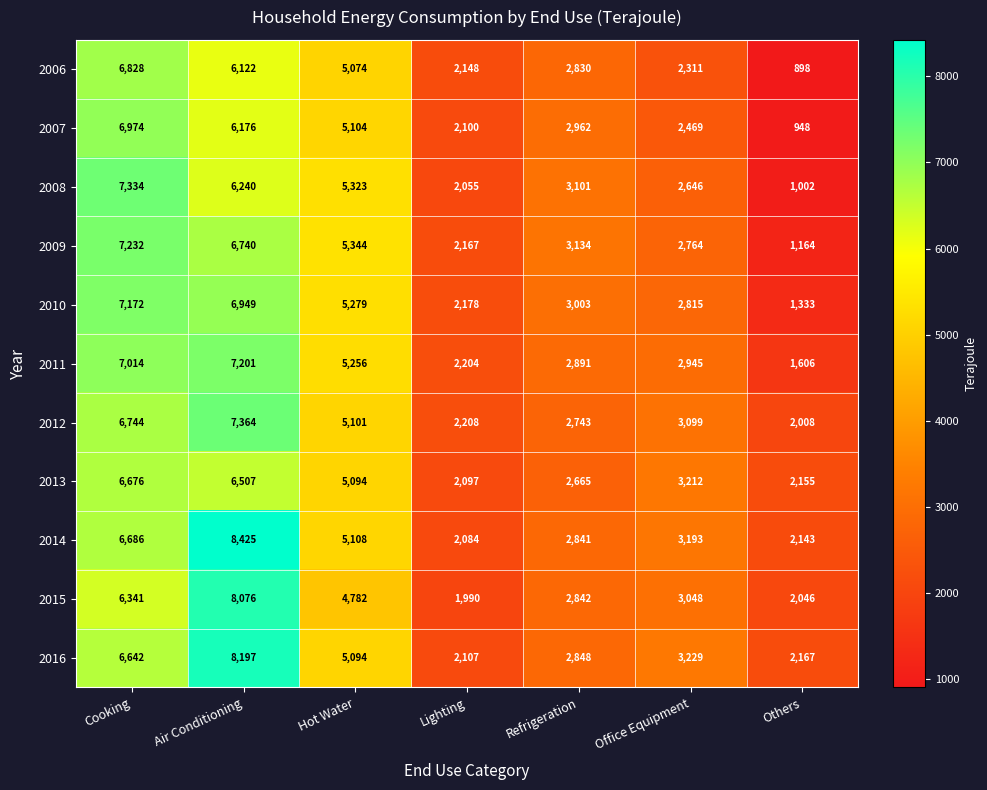

What is the smallest value displayed?

898